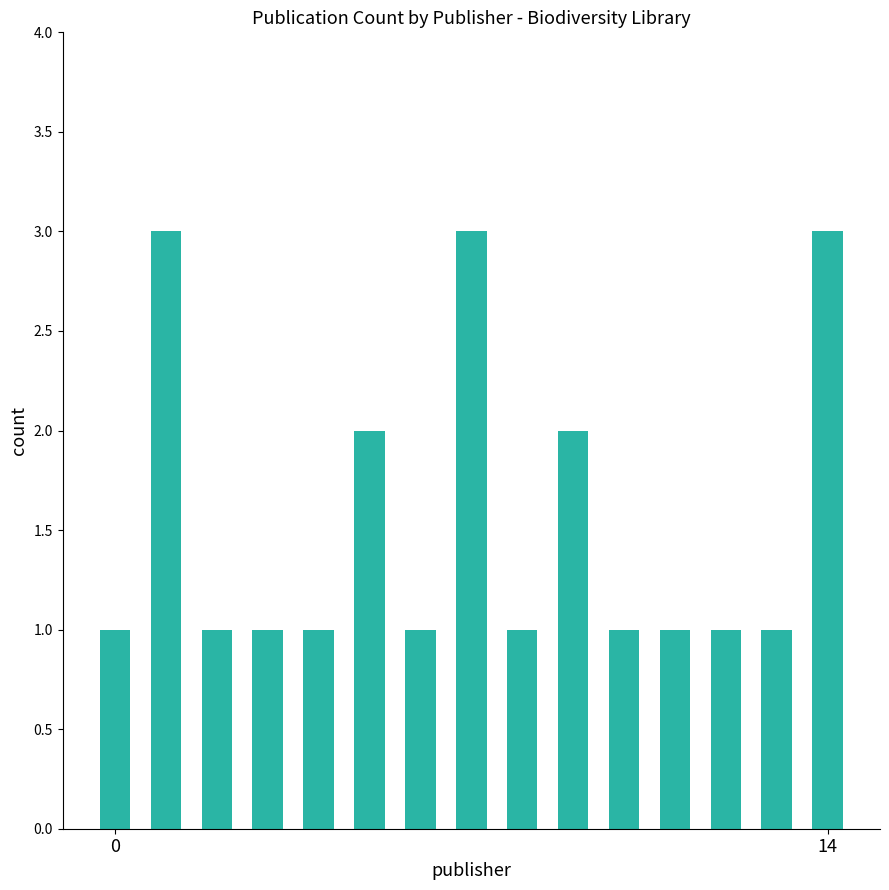

What is the value of the 8th bar from the left?

3